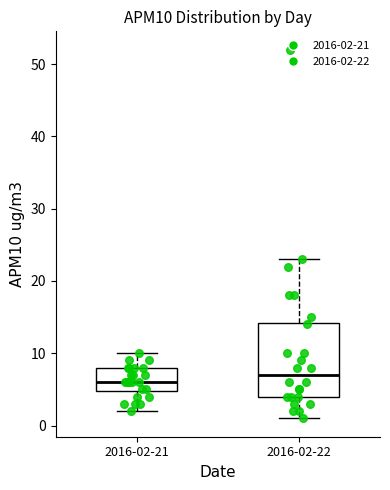

Reading left to right, read every box against the y-axis: the position of its median line, the range the box covers, and the ends of its whiskers. The values are not printed on the chart, so give them approximately, as read against the axis.

2016-02-21: median 6, box 5 to 8, whiskers 2 to 10
2016-02-22: median 7, box 4 to 14, whiskers 1 to 23